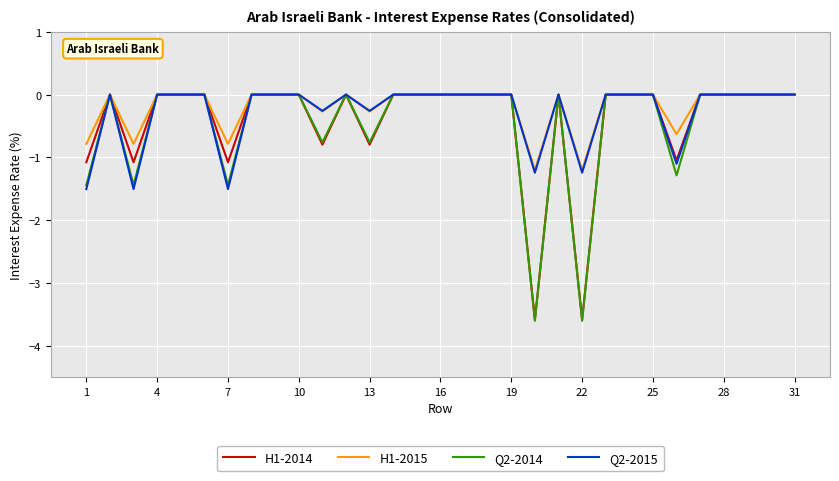

What is the minimum value for Q2-2015?

-1.5